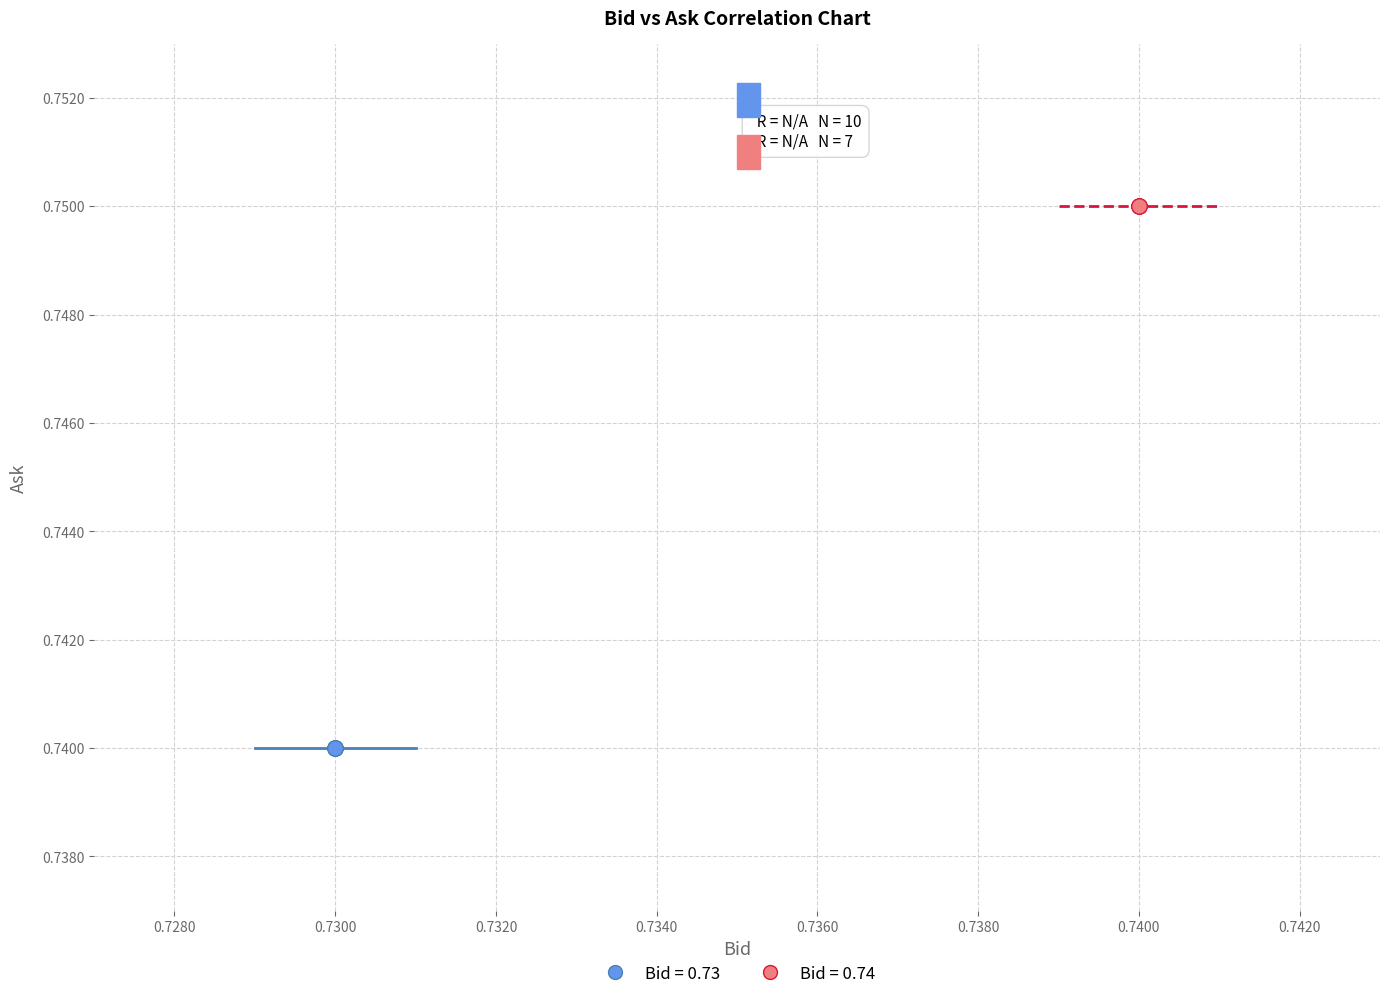

Which series reaches the maximum Y coordinate?

Bid = 0.74